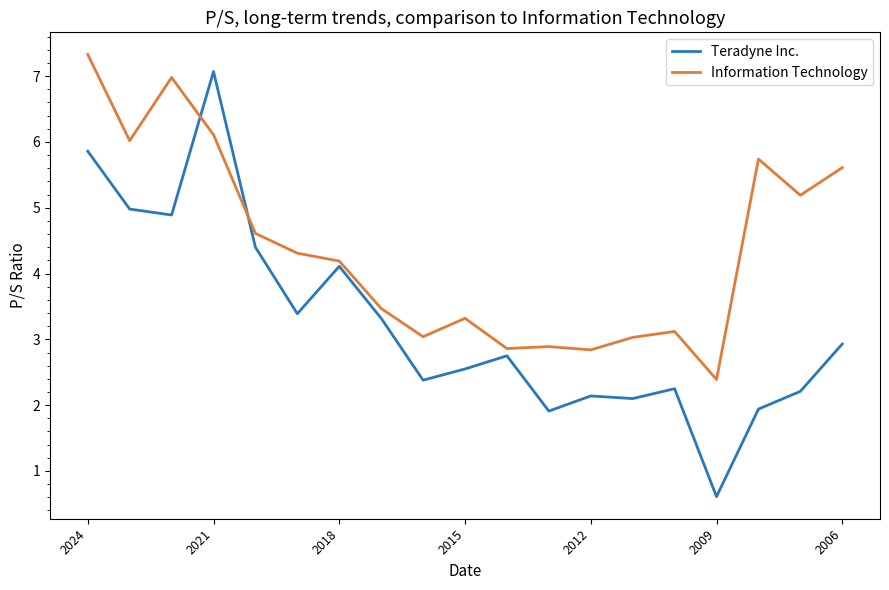

What is the difference between the maximum and minimum values in the Information Technology series?

4.9